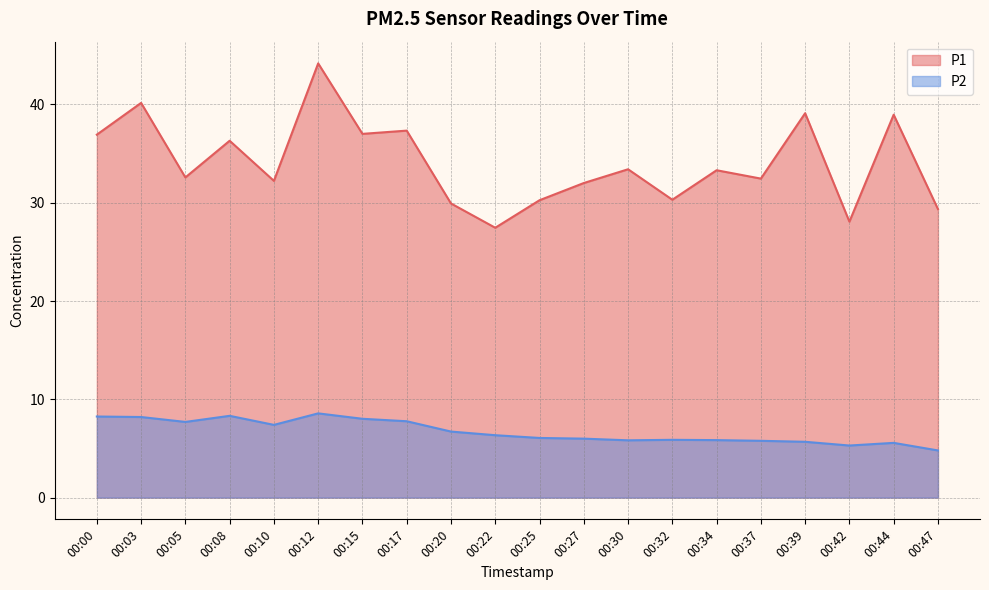

Where does the P1 series first go above 33?

00:00